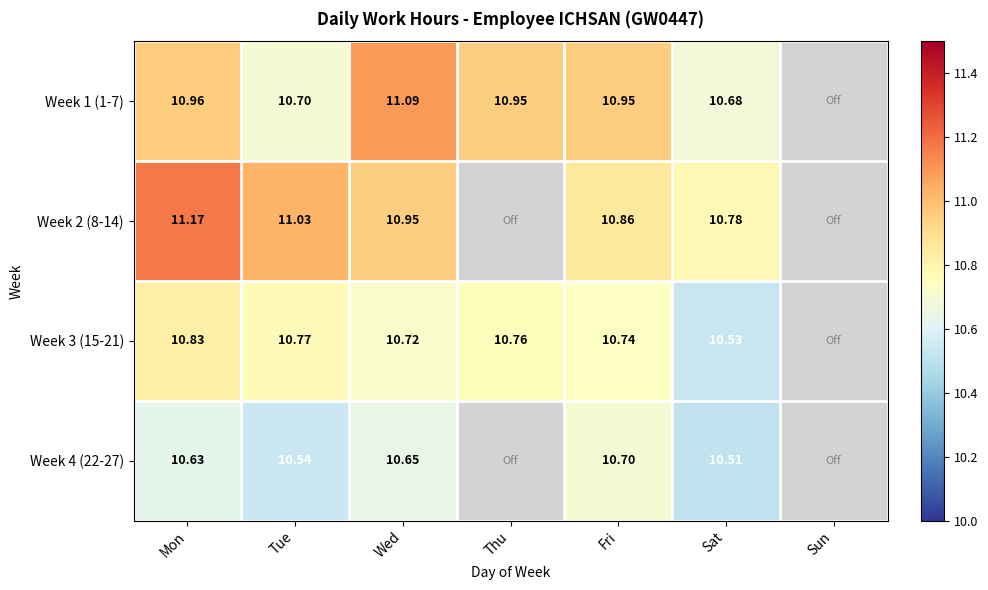

Is the value of Week 1 (1-7) at Thu greater than the value of Week 2 (8-14) at Tue?

No